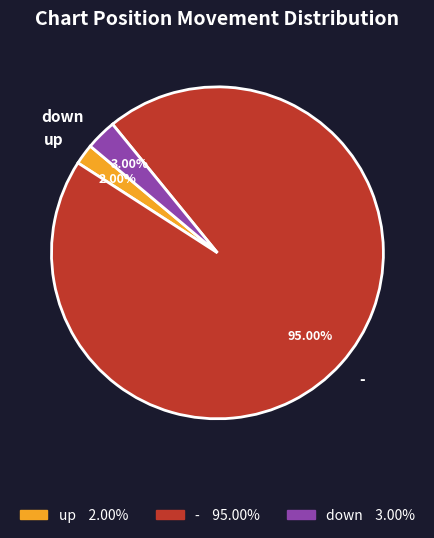

What percentage is the up slice, to the nearest percent?

2%